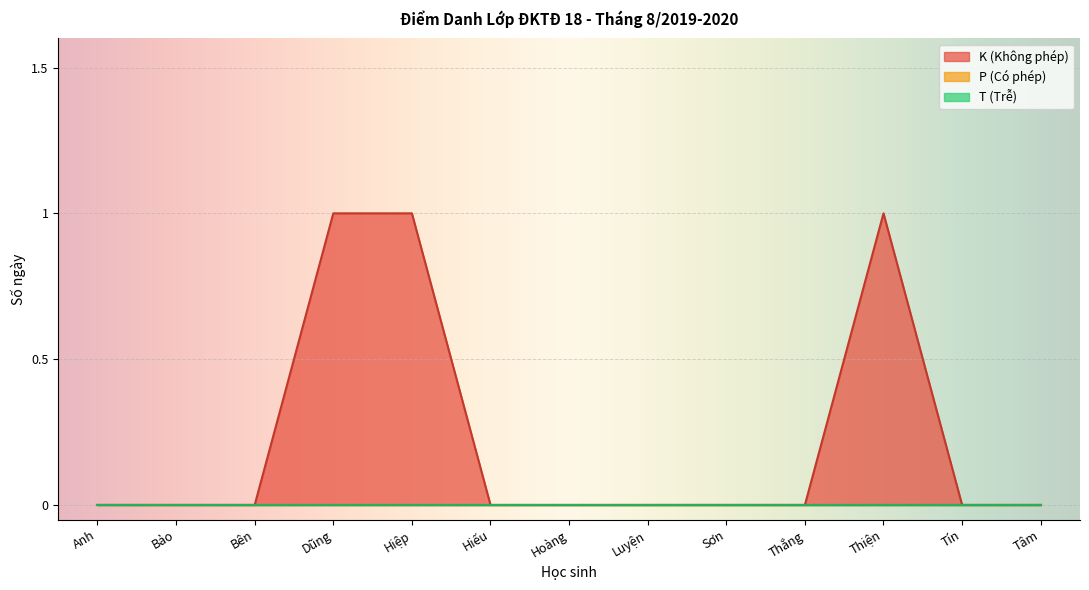

Which has a higher value, Bên or Thiện?

Thiện